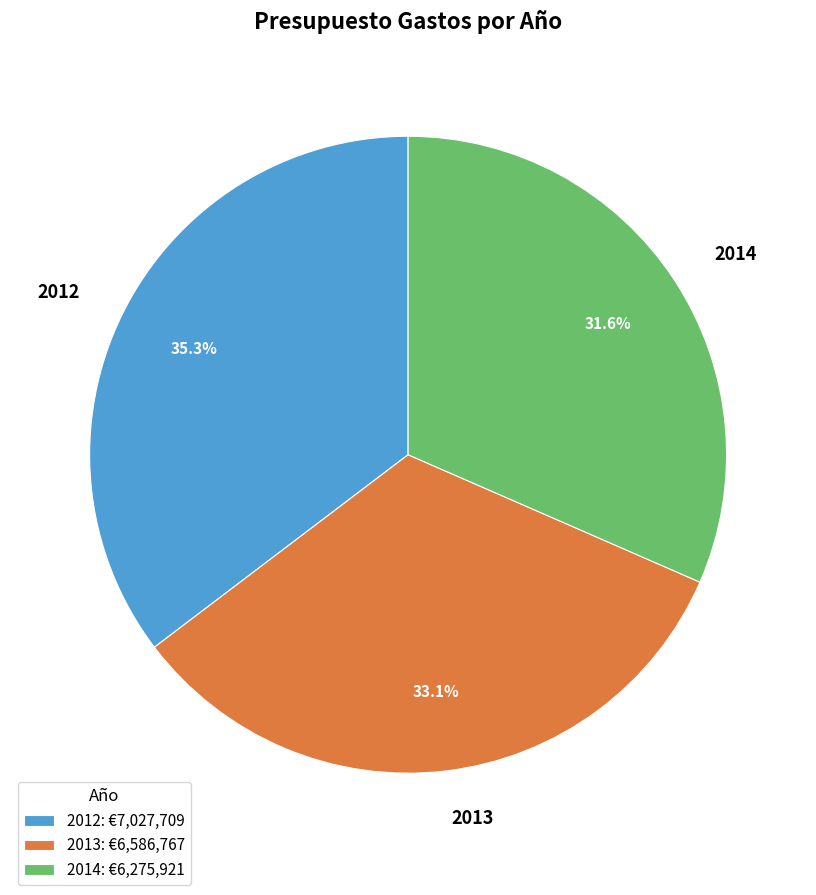

True or false: 2012 accounts for 35% of the total.

True